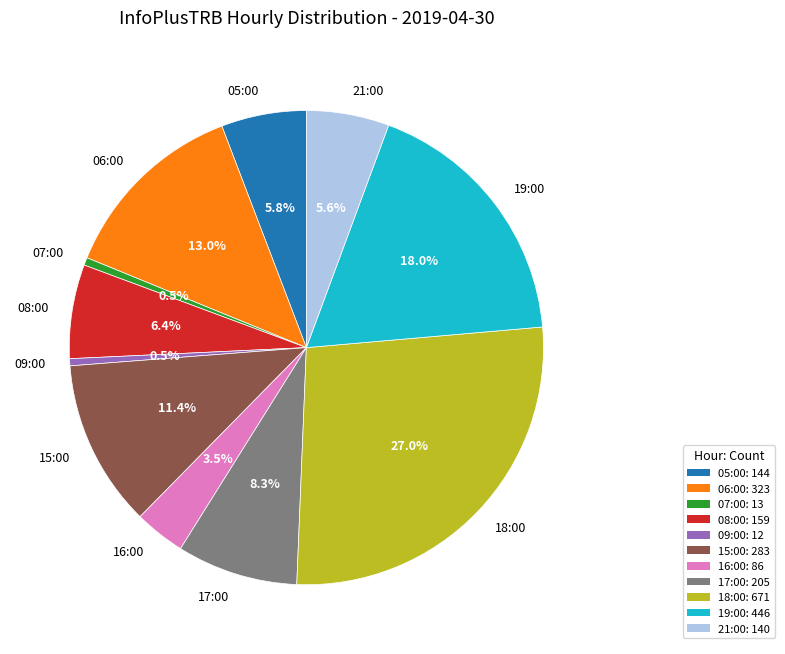

How many slices are in this pie chart?

11